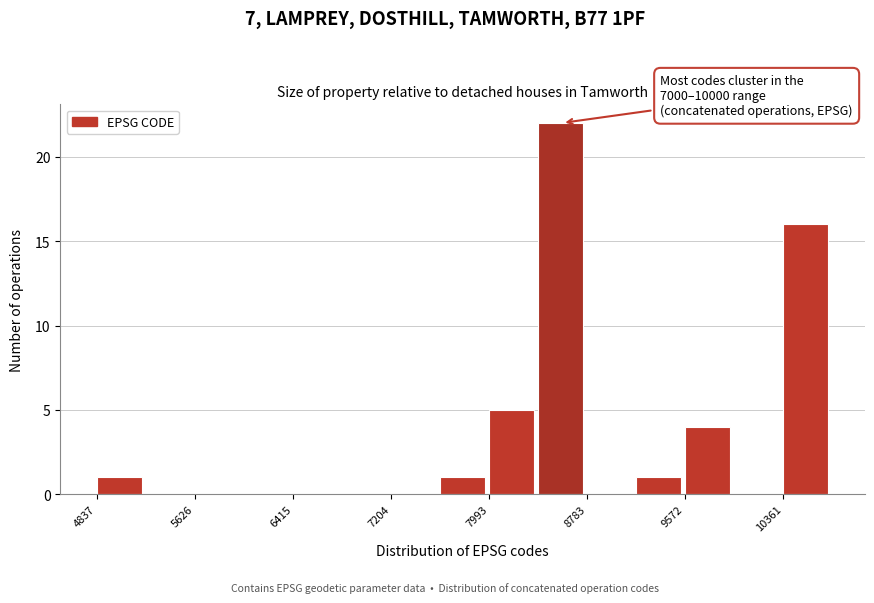

Read against the x-axis, roughly where is the centre of the tallest bar?

8600